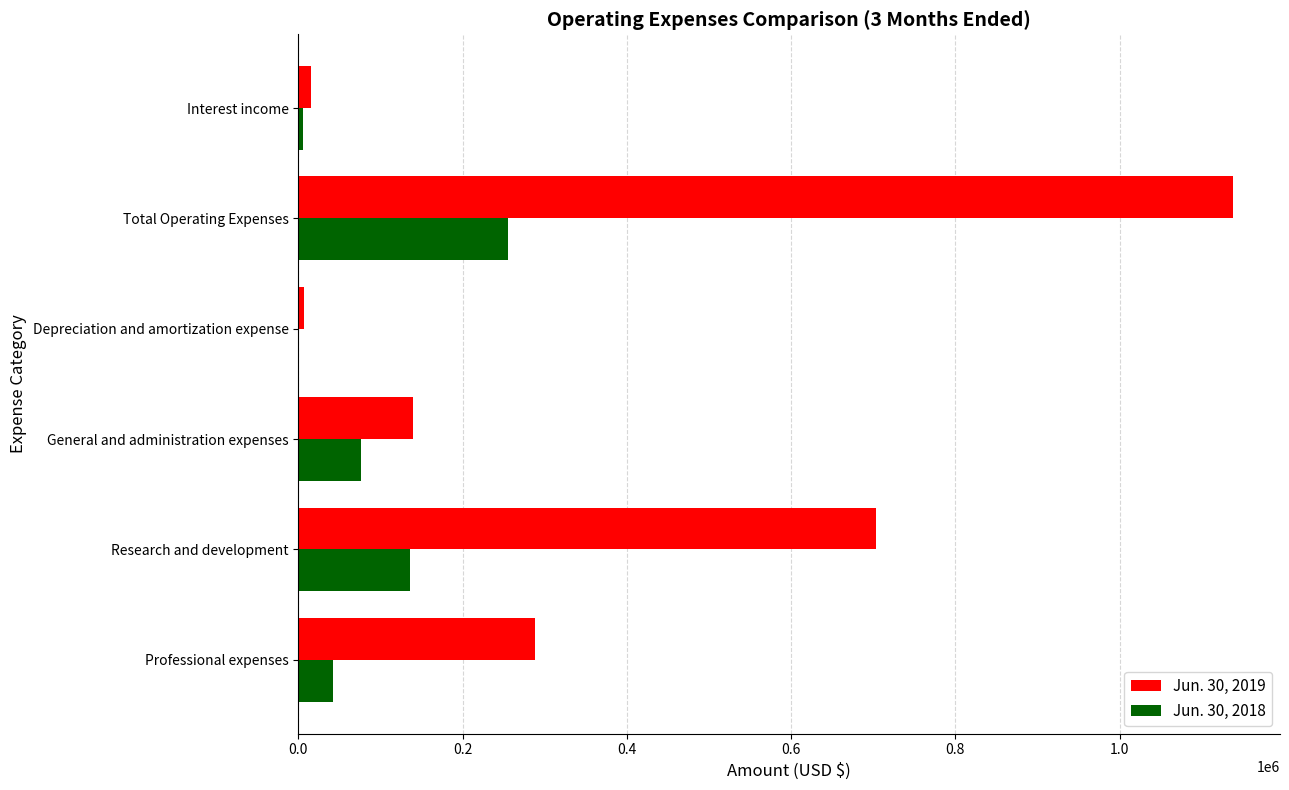

The value of Jun. 30, 2018 at Total Operating Expenses is 255190. True or false?

True